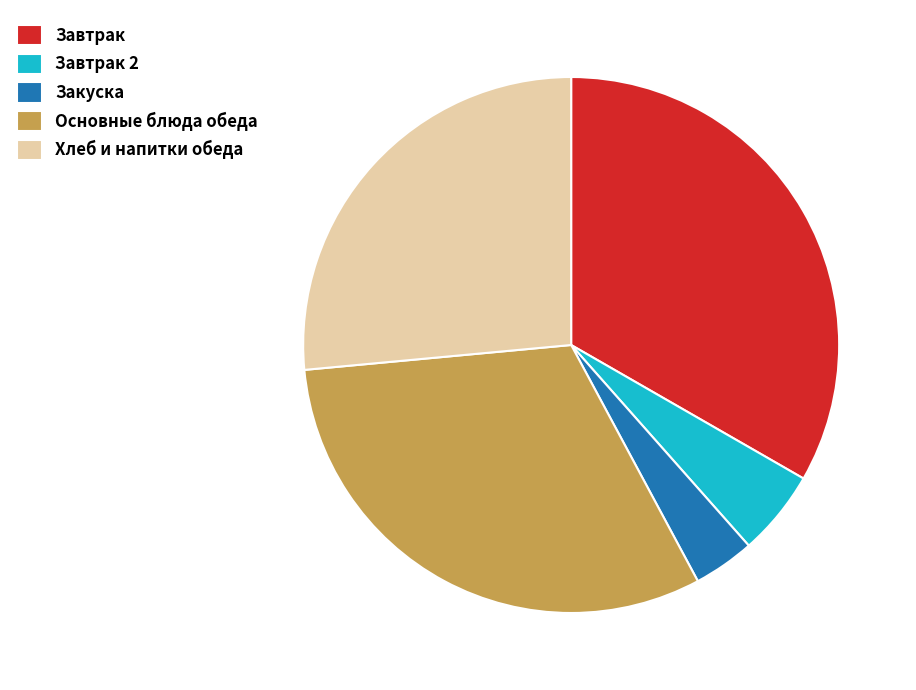

Does any single category account for the majority?

No